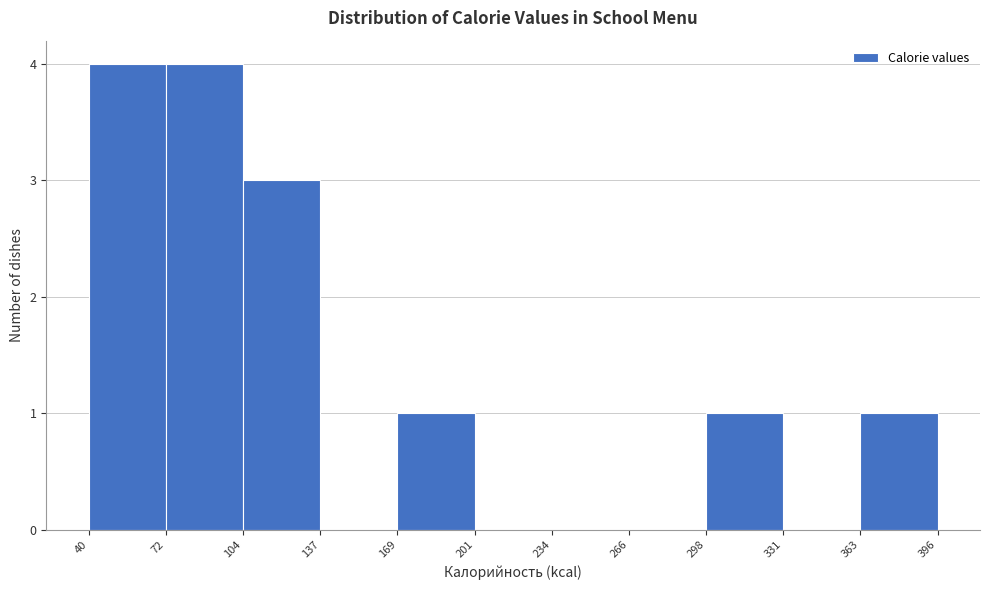

How tall is the bar that spans 72 to 104 on the x-axis? The values are not printed on the chart, so give them approximately, as read against the axis.

4